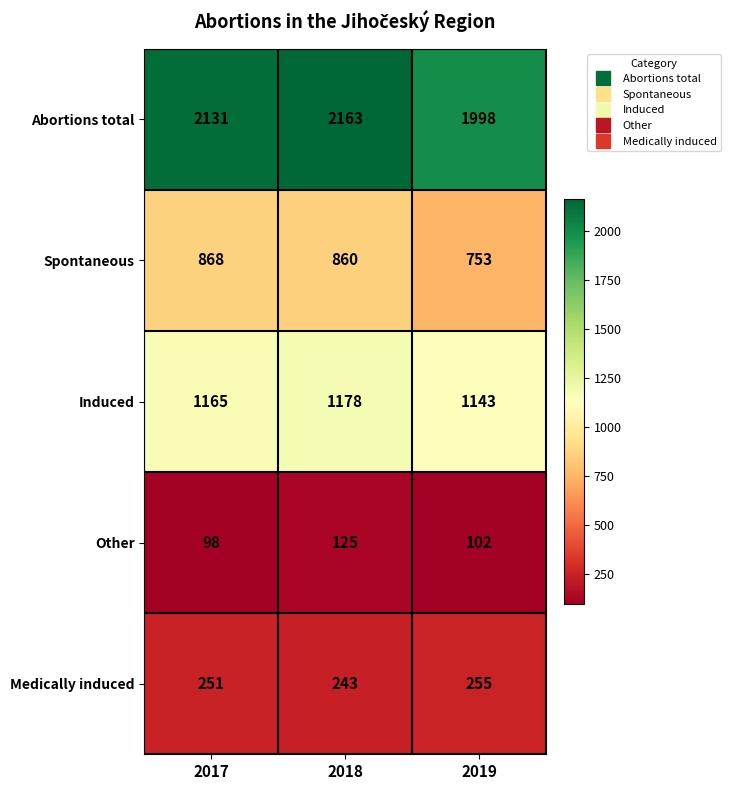

Reading left to right, what are all the values shown in this chart?

Abortions total: 2017=2131	2018=2163	2019=1998
Spontaneous: 2017=868	2018=860	2019=753
Induced: 2017=1165	2018=1178	2019=1143
Other: 2017=98	2018=125	2019=102
Medically induced: 2017=251	2018=243	2019=255